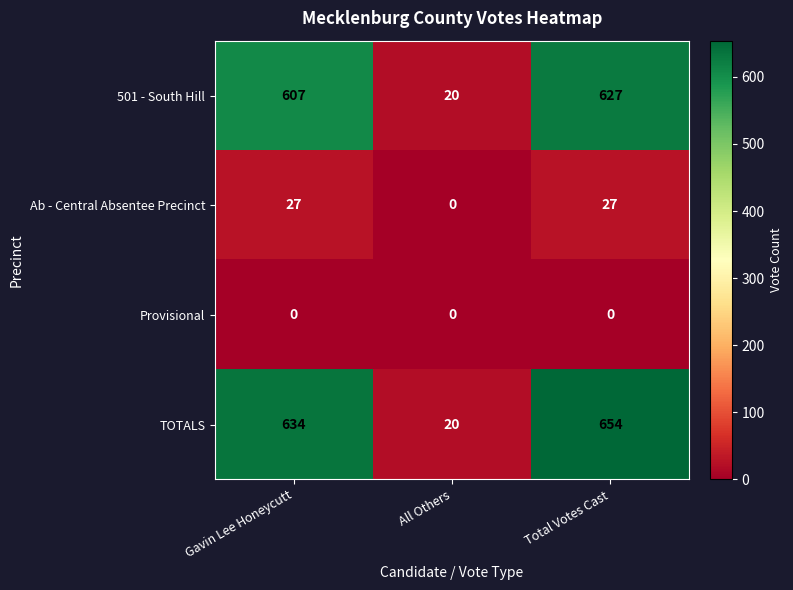

How many Ab - Central Absentee Precinct values are between 0 and 27?

3